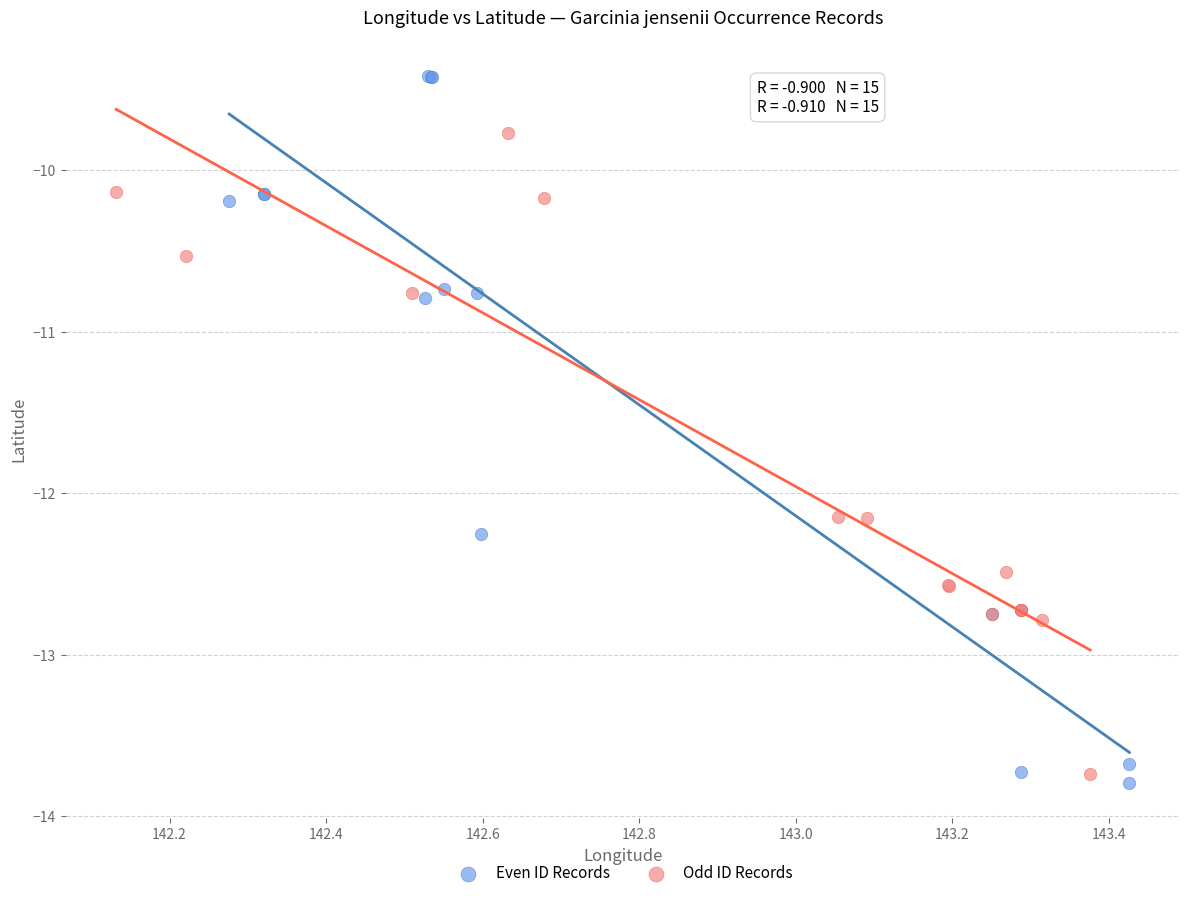

Which series has the largest Y range (max minus min)?

Even ID Records